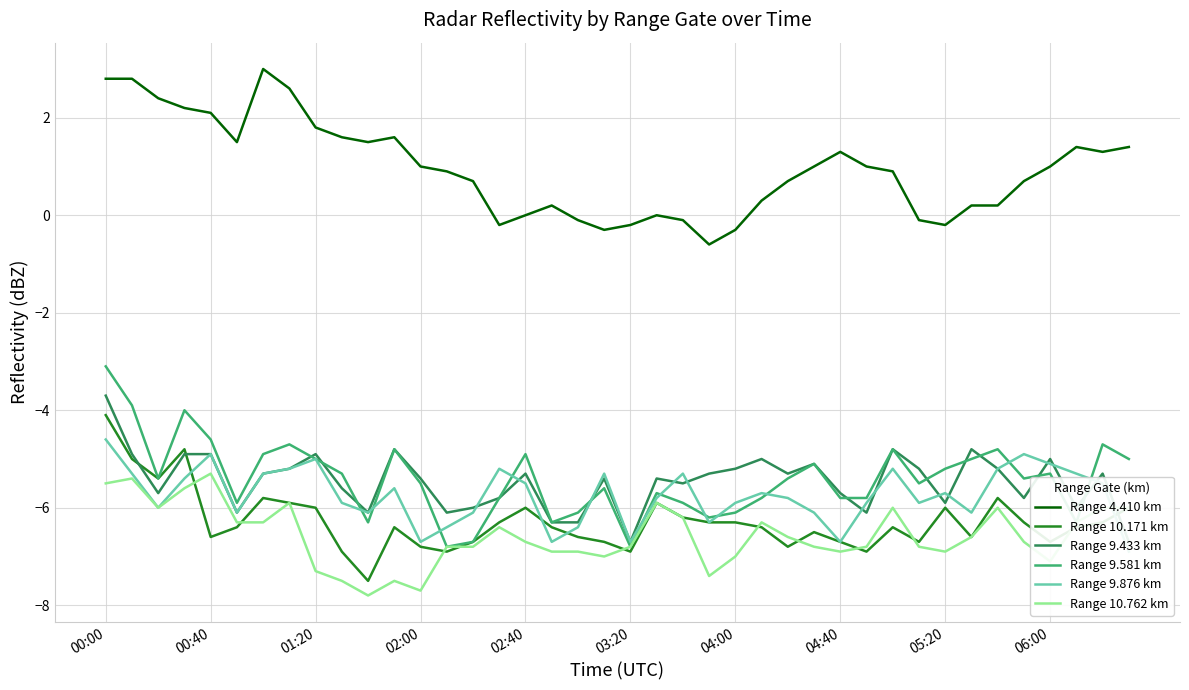

How many interior local valleys does the Range 9.433 km series have?

11